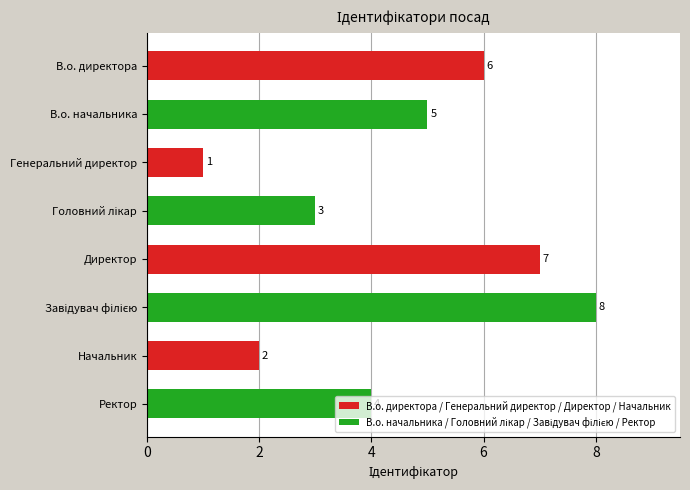

What is the difference between the maximum and second lowest values?

6